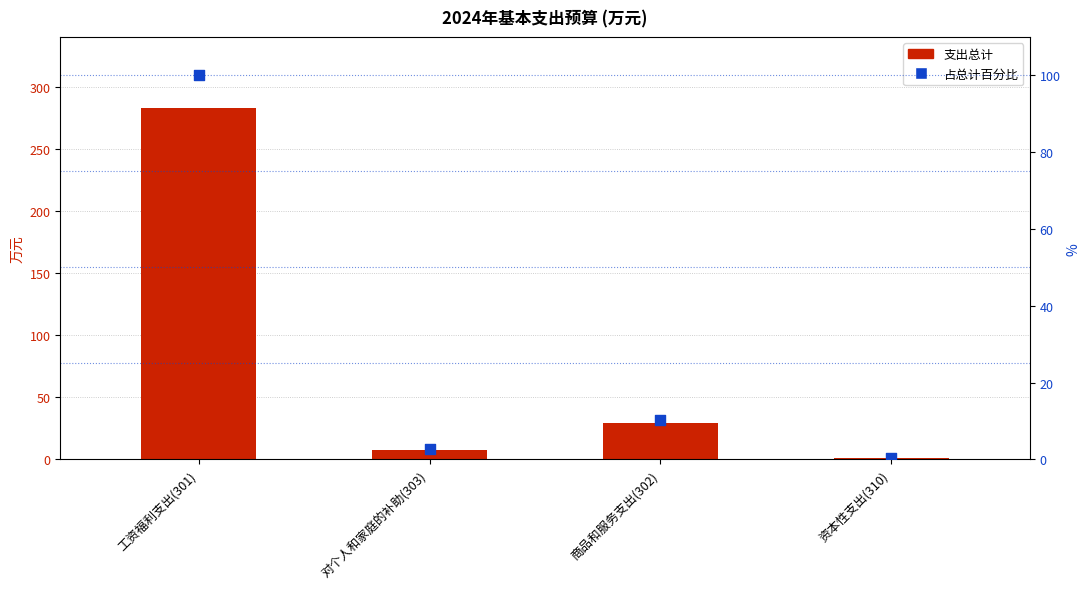

Which series contains the highest Y value?

支出总计